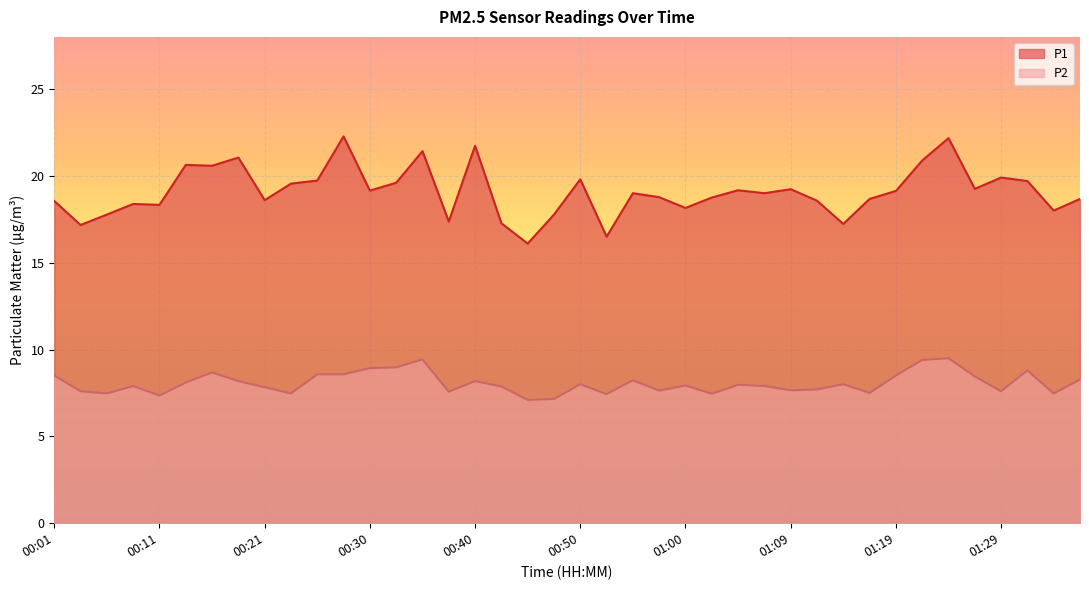

Rank the categories by P1 value from highest to lowest.

00:28, 01:24, 00:40, 00:35, 00:18, 01:22, 00:13, 00:16, 01:29, 00:50, 00:26, 01:31, 00:33, 00:23, 01:26, 01:09, 01:05, 00:30, 01:19, 00:55, 01:07, 00:57, 01:02, 01:17, 01:36, 00:21, 01:12, 00:01, 00:08, 00:11, 01:00, 01:34, 00:06, 00:47, 00:38, 00:43, 01:14, 00:04, 00:52, 00:45